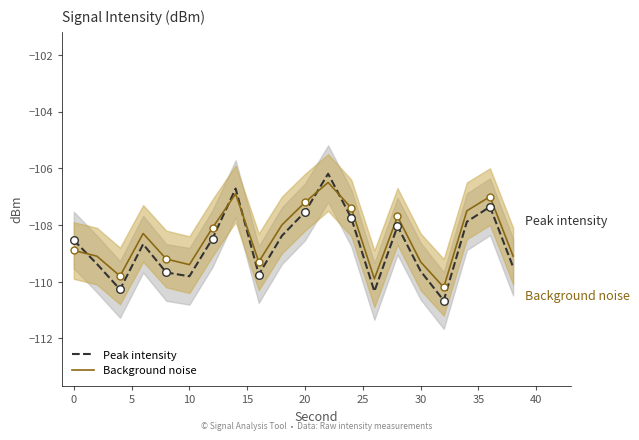

What are all the series names shown in the legend?

Peak intensity, Background noise